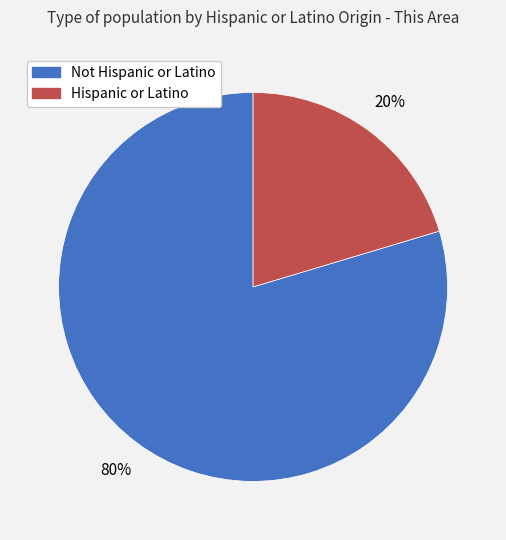

How many segments does this pie chart have?

2